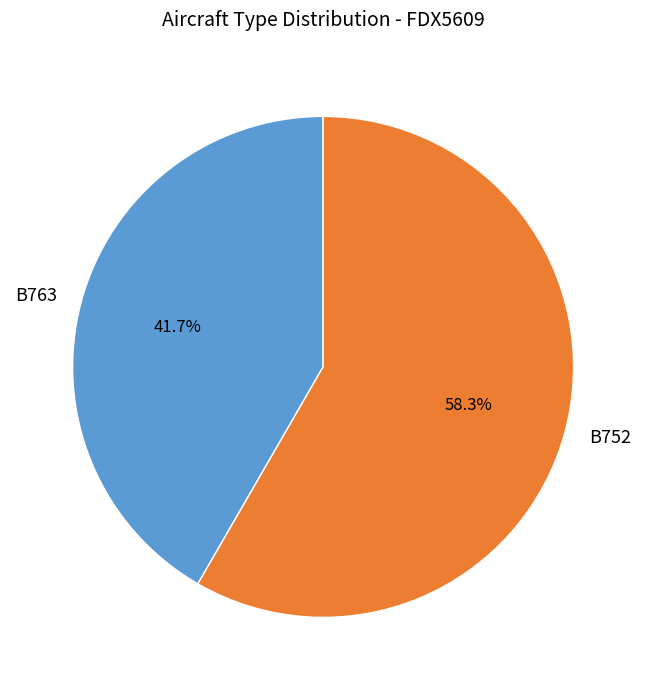

Which slice is the smallest?

B763